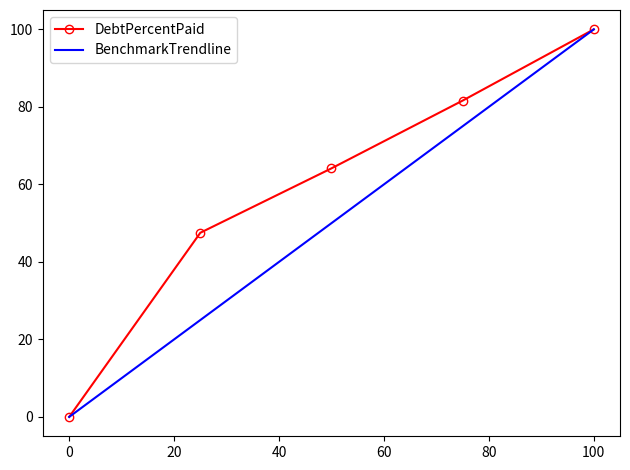

What is the highest value of the BenchmarkTrendline series?

100.0